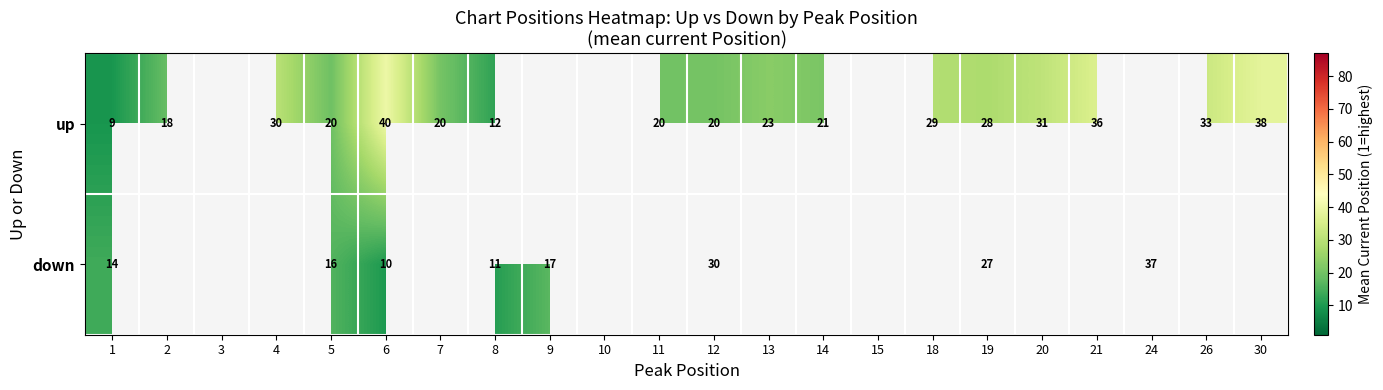

How many data points in up are above 29?

6